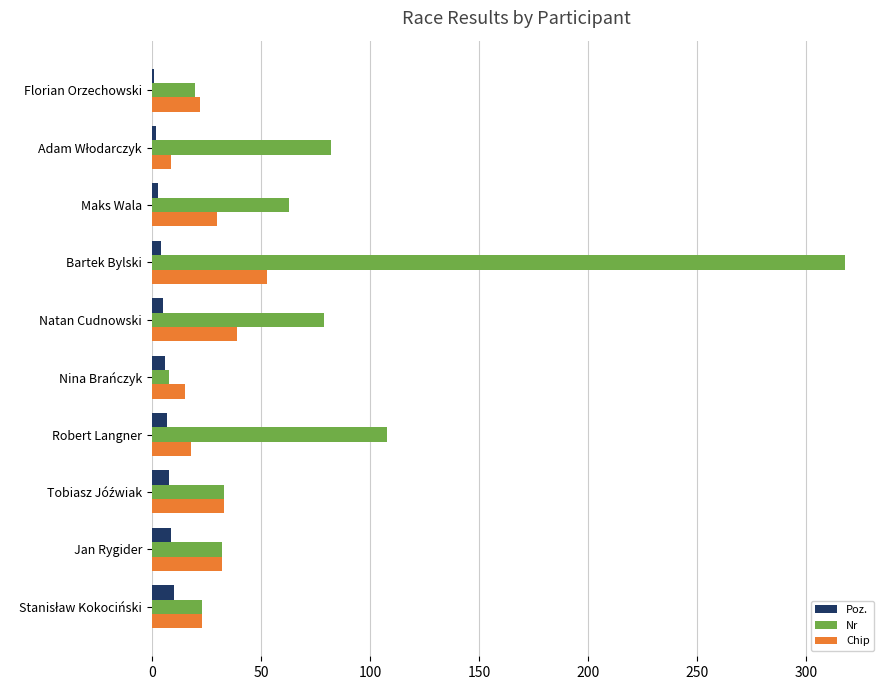

What is the total value across all series at Jan Rygider?

73